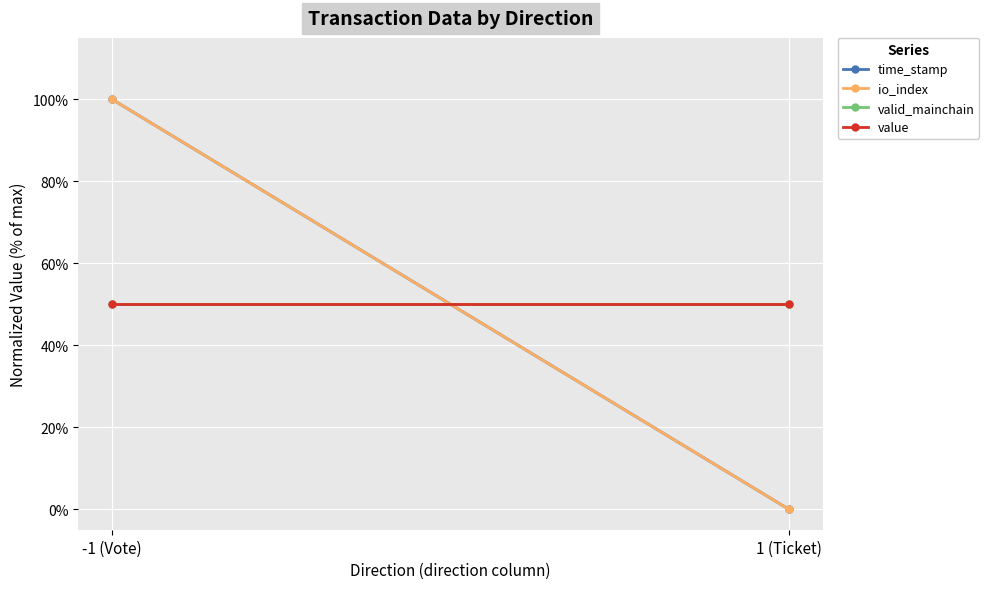

At 1 (Ticket), list the series in order from largest to smallest.

valid_mainchain, value, time_stamp, io_index